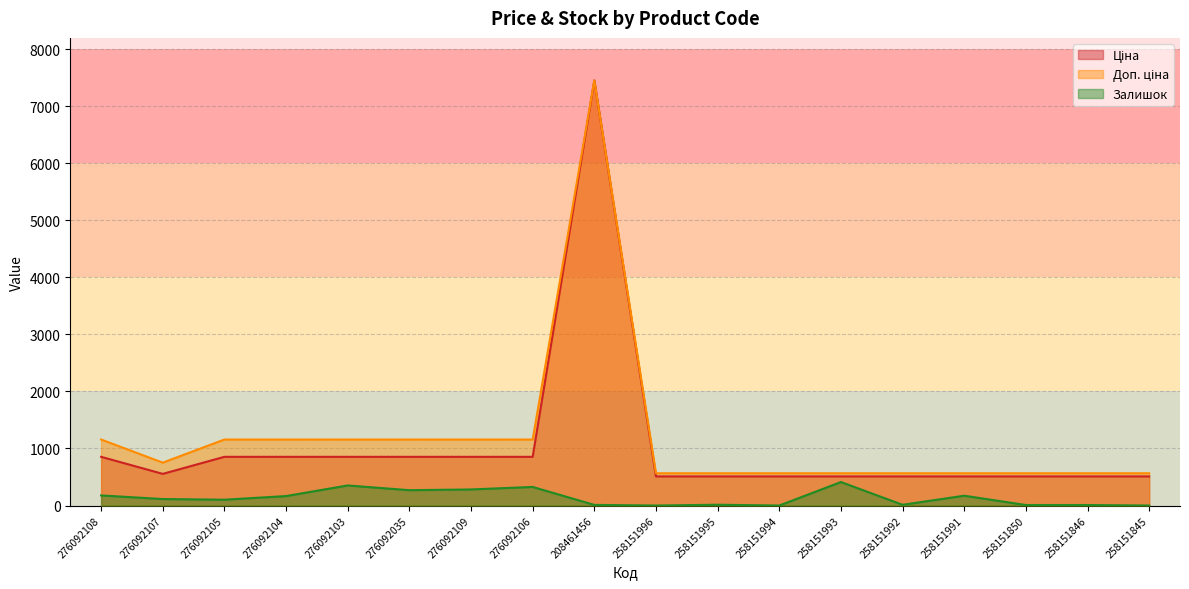

How many lines are shown in the chart?

3